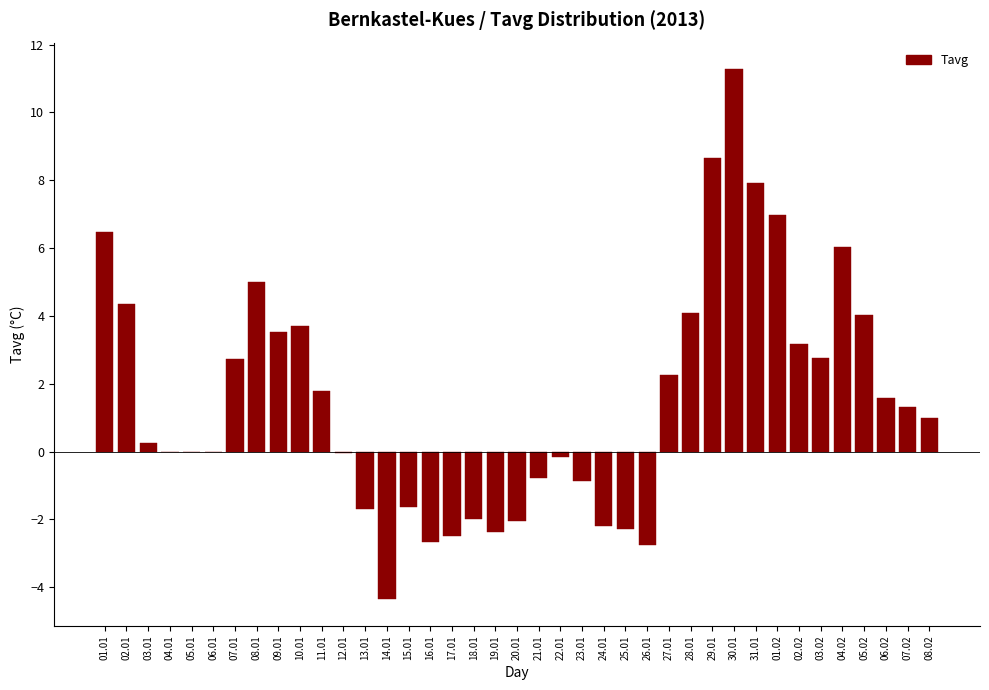

What is the change in value from 06.01 to 05.02?

+4.0